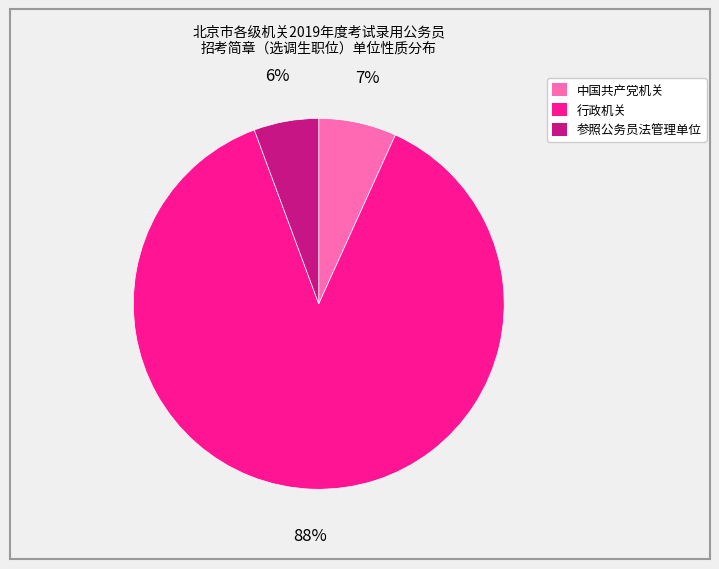

Which category has the biggest portion of the pie?

行政机关